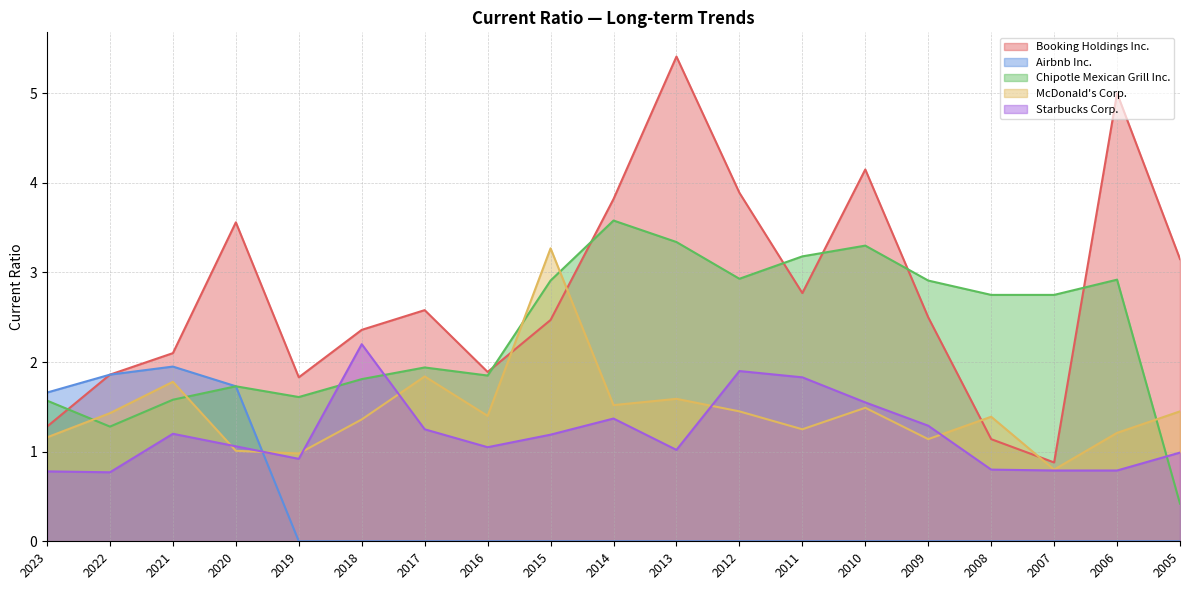

Which series has the largest total across all categories?

Booking Holdings Inc.